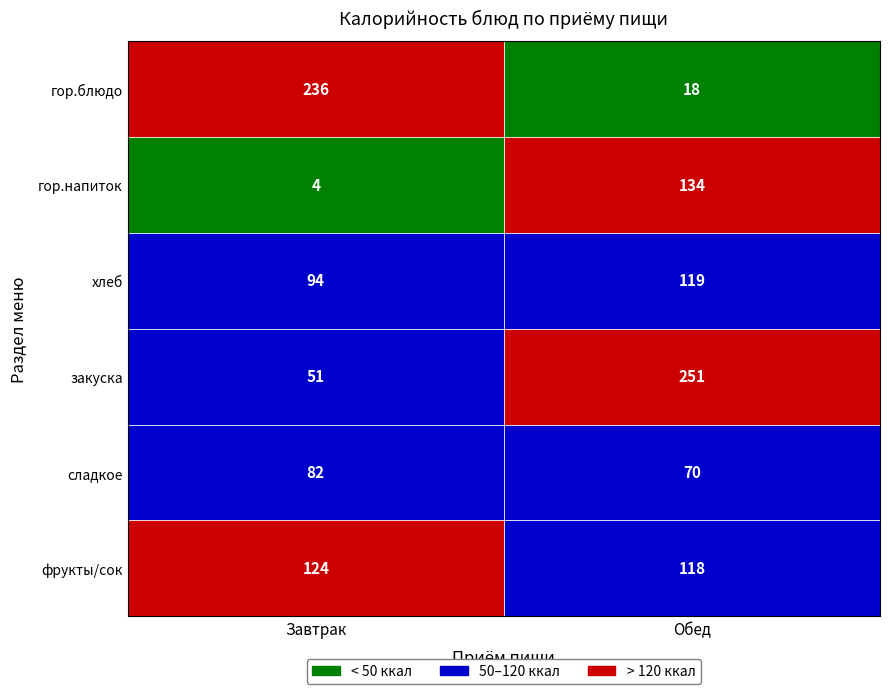

Where does the Завтрак series first go above 94?

гор.блюдо